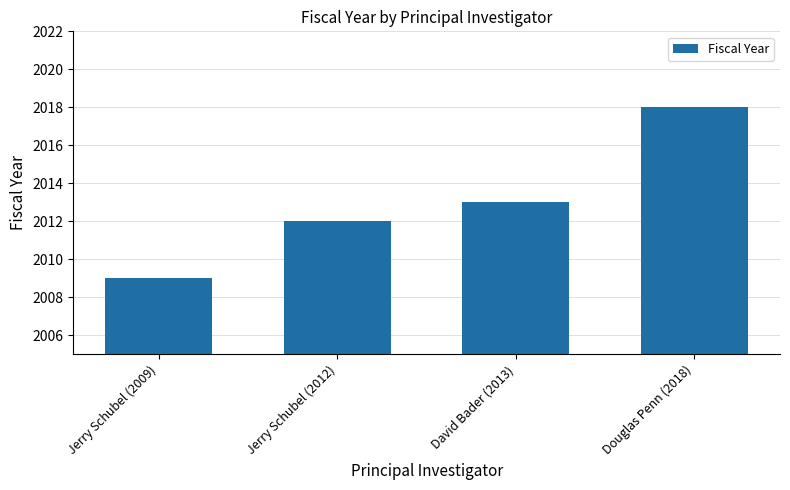

What position from the left is Jerry Schubel (2009)?

1